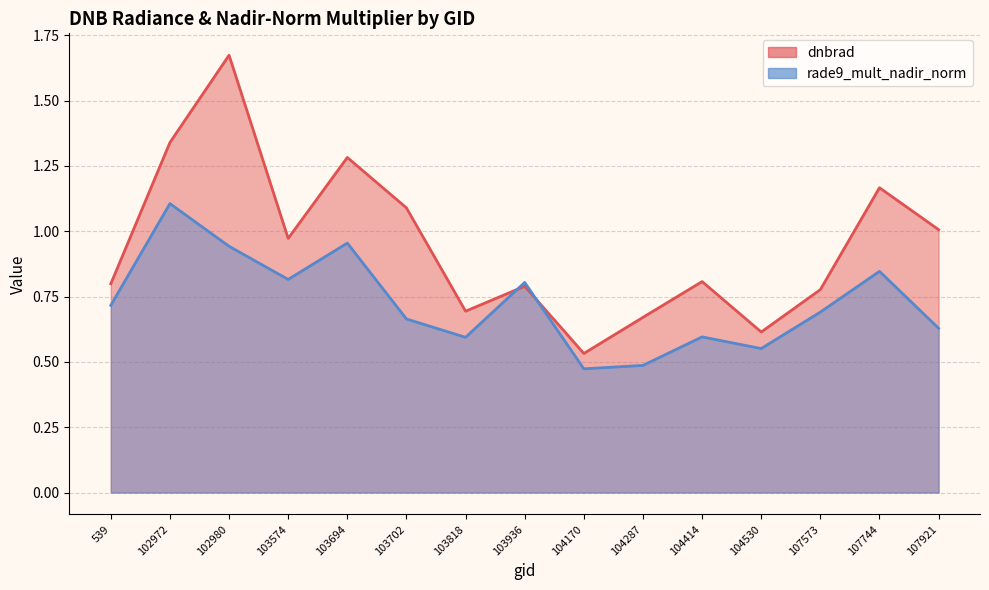

True or false: rade9_mult_nadir_norm and dnbrad cross at least once.

True